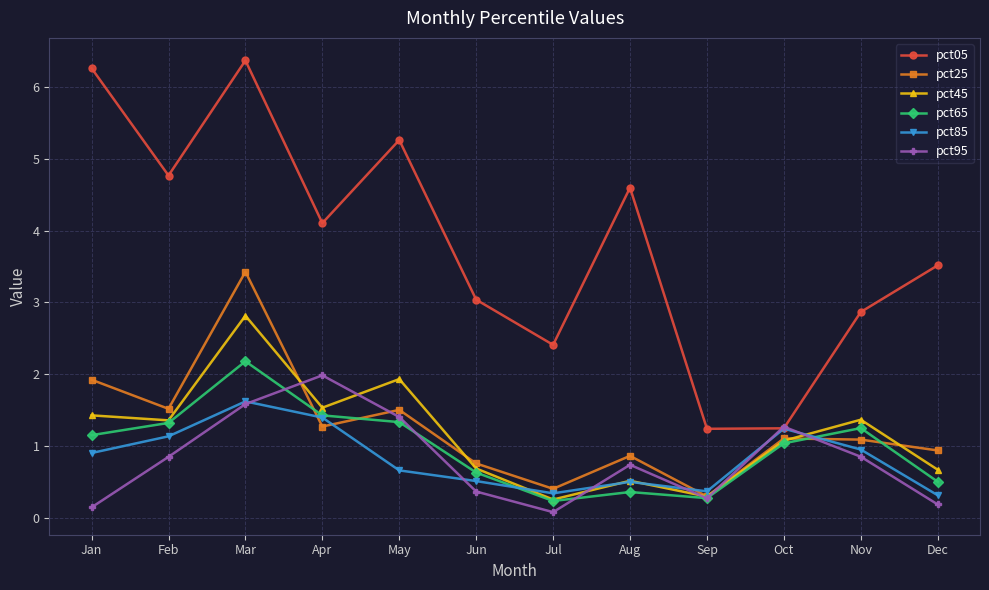

The pct85 series shows 0.5 at Jun. True or false?

True